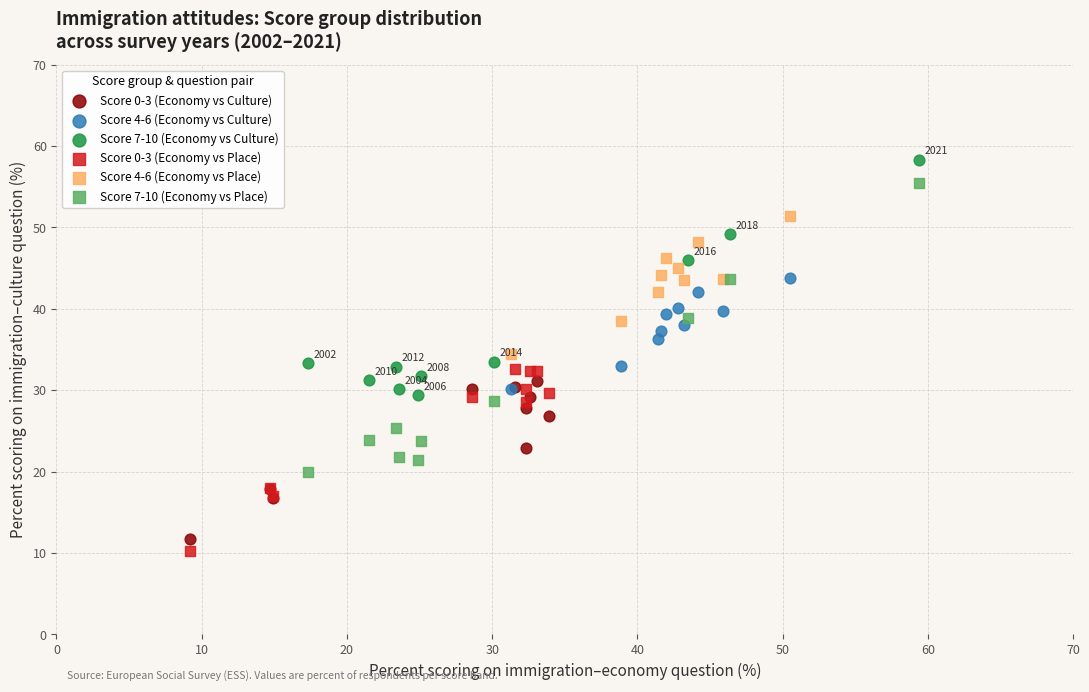

Which series has the largest Y range (max minus min)?

Score 7-10 (Economy vs Place)